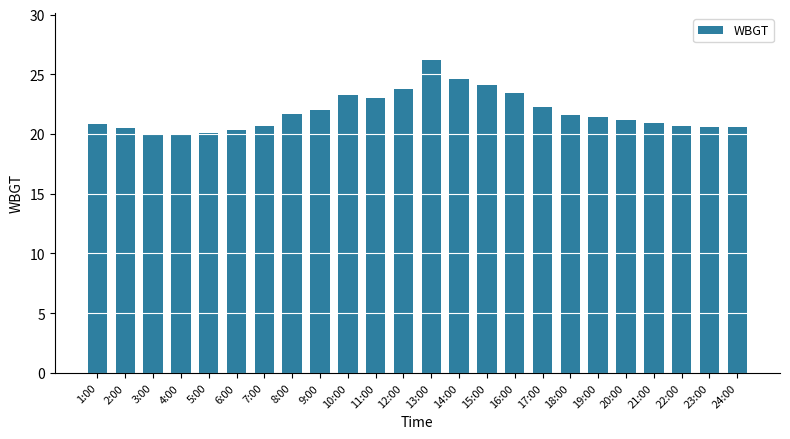

True or false: the data shows 20.8 at 1:00.

True